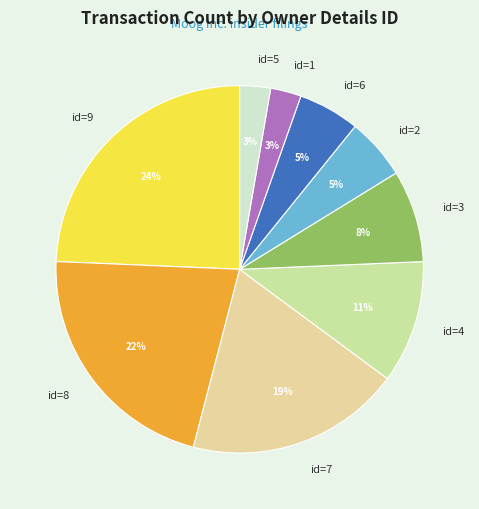

To the nearest percent, what portion does id=6 represent?

5%